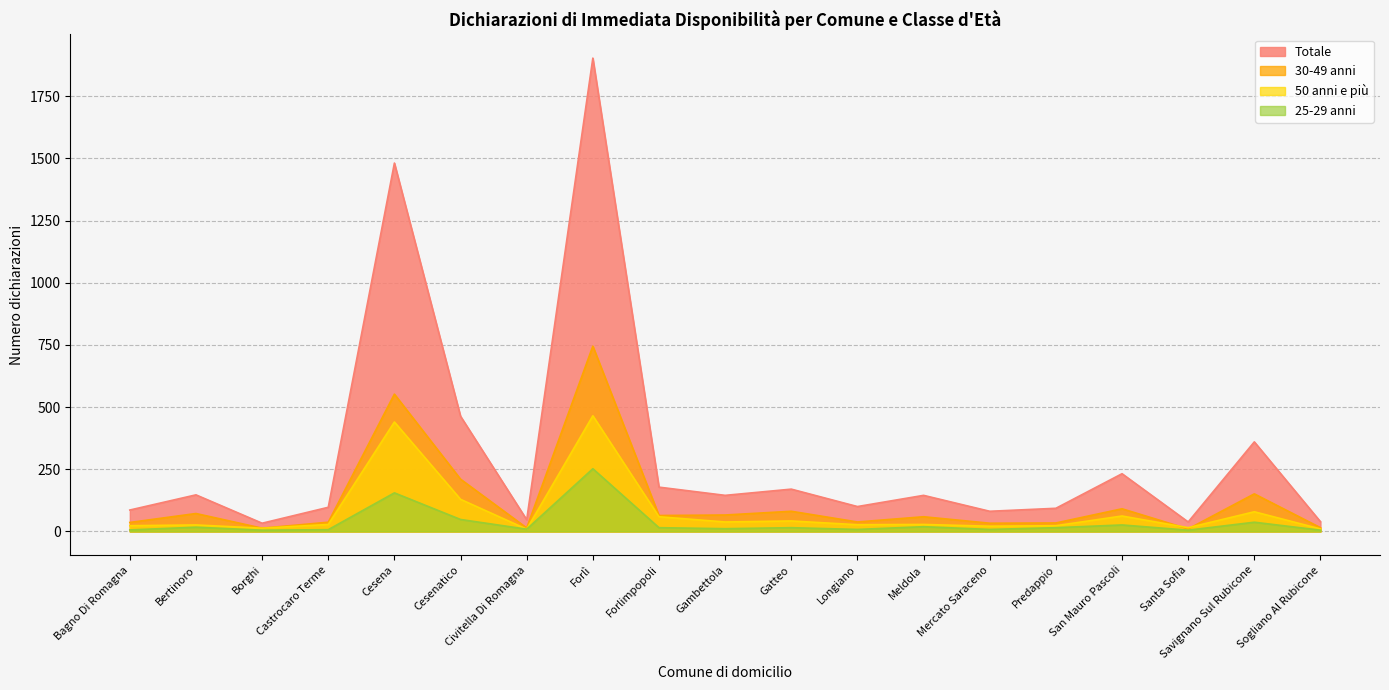

Is the value of 25-29 anni at Santa Sofia greater than the value of 50 anni e più at Bertinoro?

No